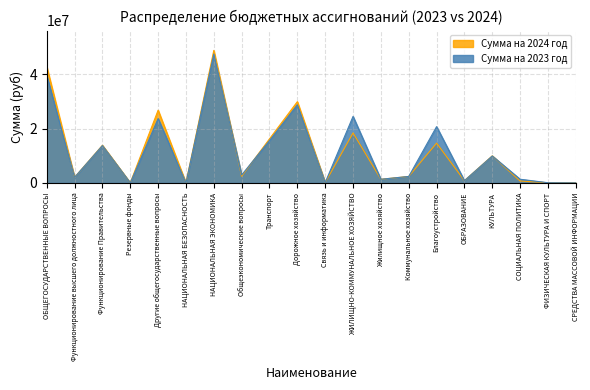

True or false: Сумма на 2023 год (млн руб) has more than 1 points higher than both neighbors.

True